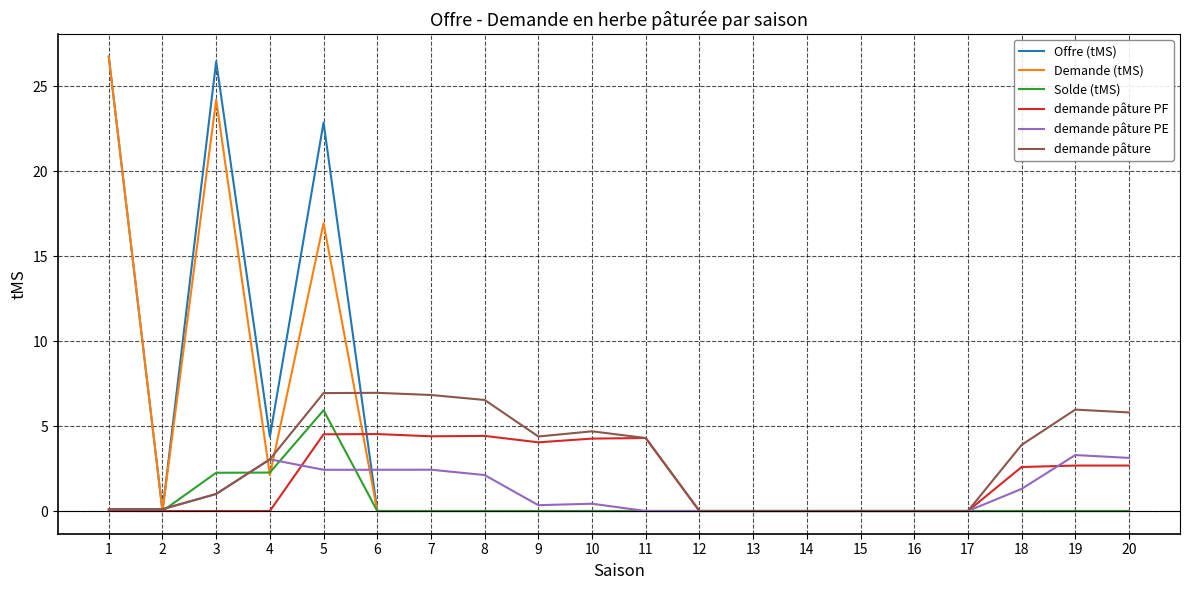

Does the chart display data point markers on the line(s)?

No